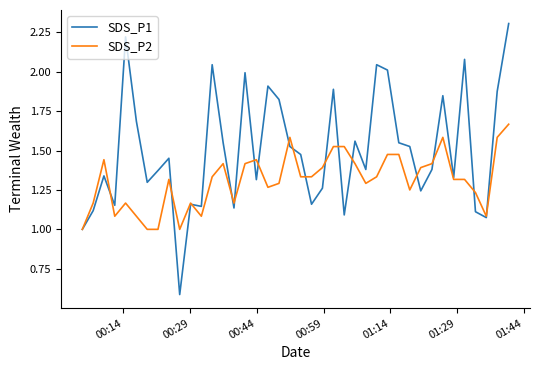

How many lines are shown in the chart?

2